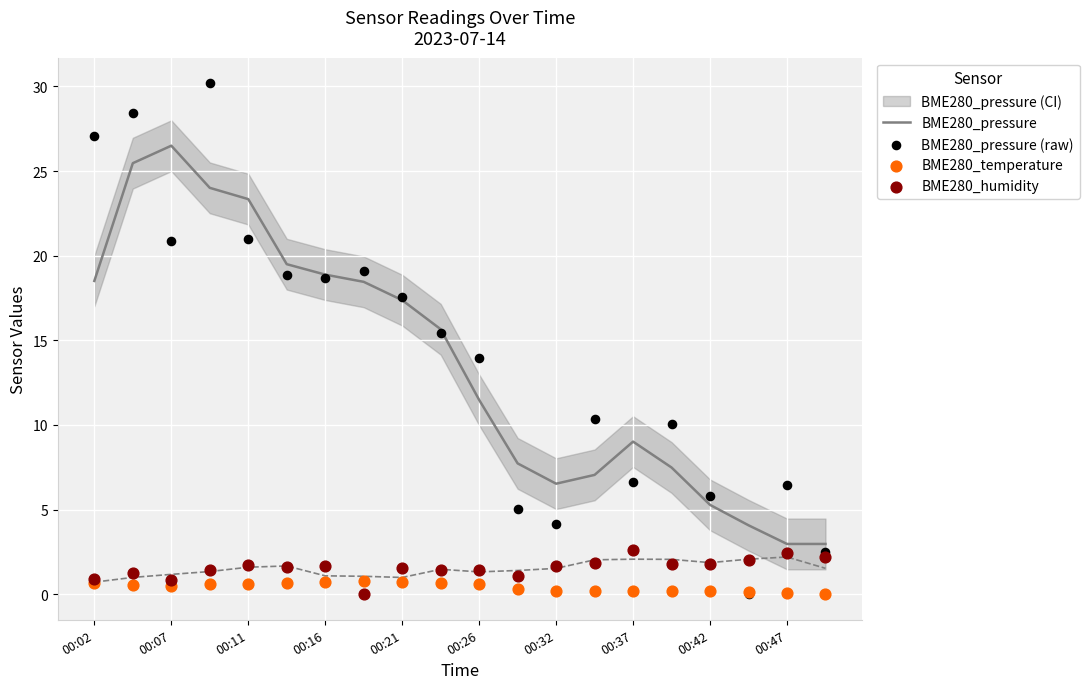

Which series has the largest total across all categories?

BME280_pressure (raw)